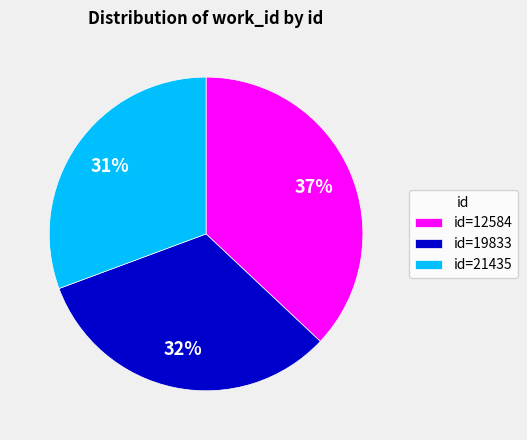

What is the largest slice in the pie chart?

id=12584